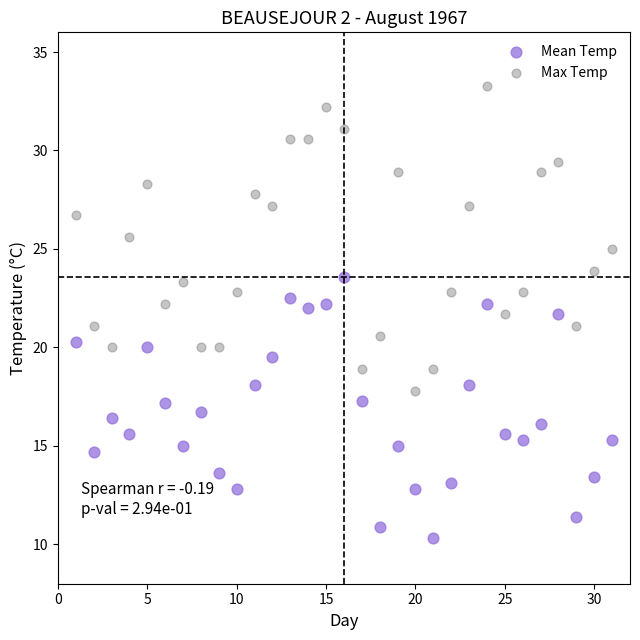

Which series has the widest spread of Y values?

Max Temp